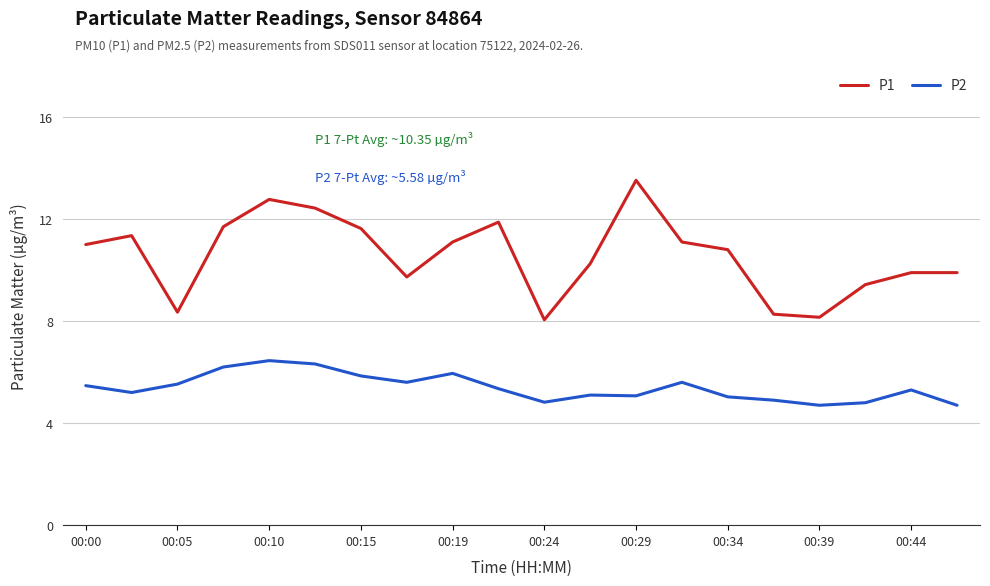

True or false: P1 and P2 intersect in this chart.

False